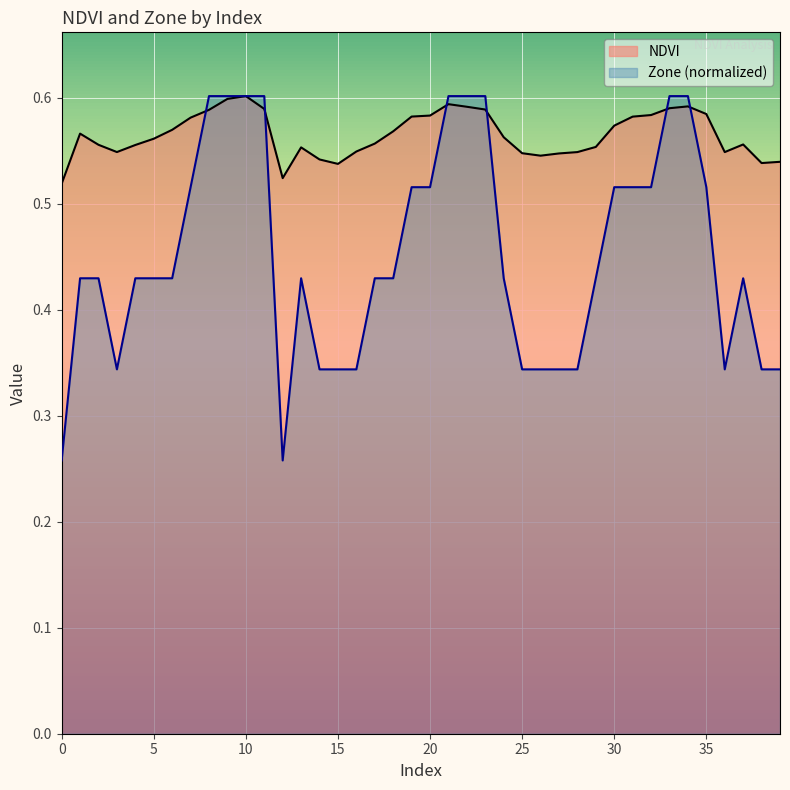

The value of NDVI at 27 is 0.2. True or false?

False